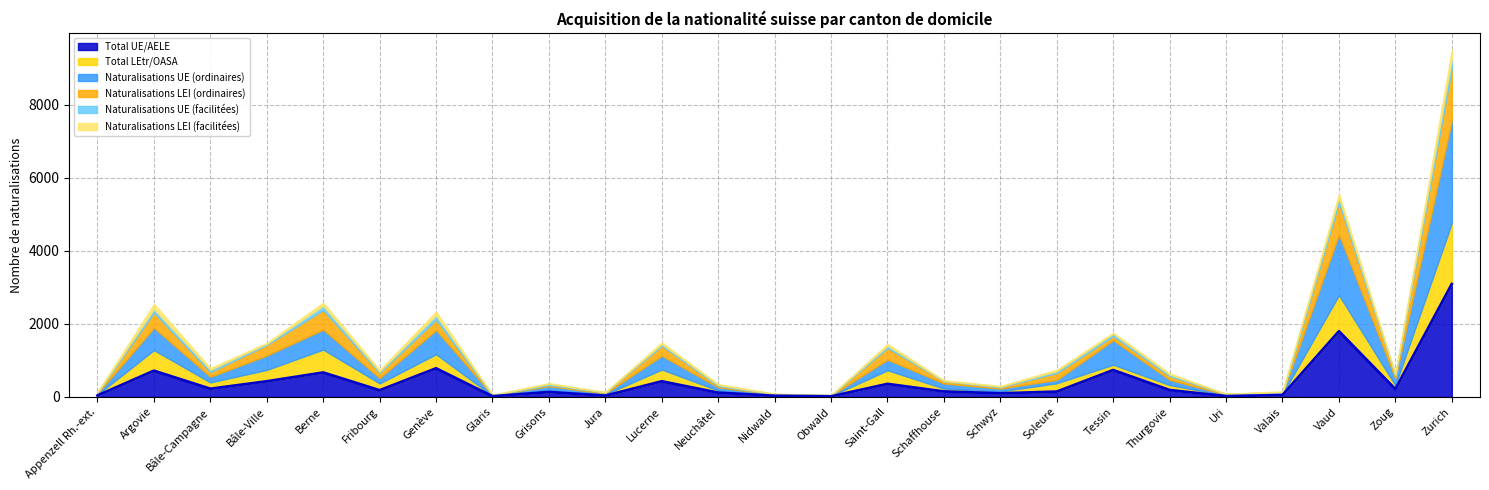

How many values in the Naturalisations UE (ordinaires) series are below 143?

12